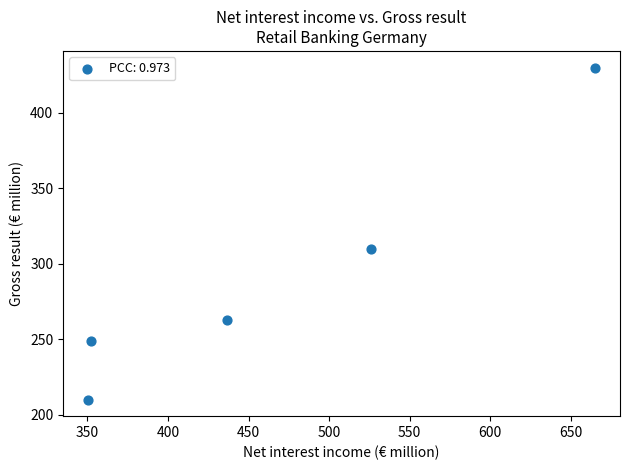

What is the average X value?

466.2